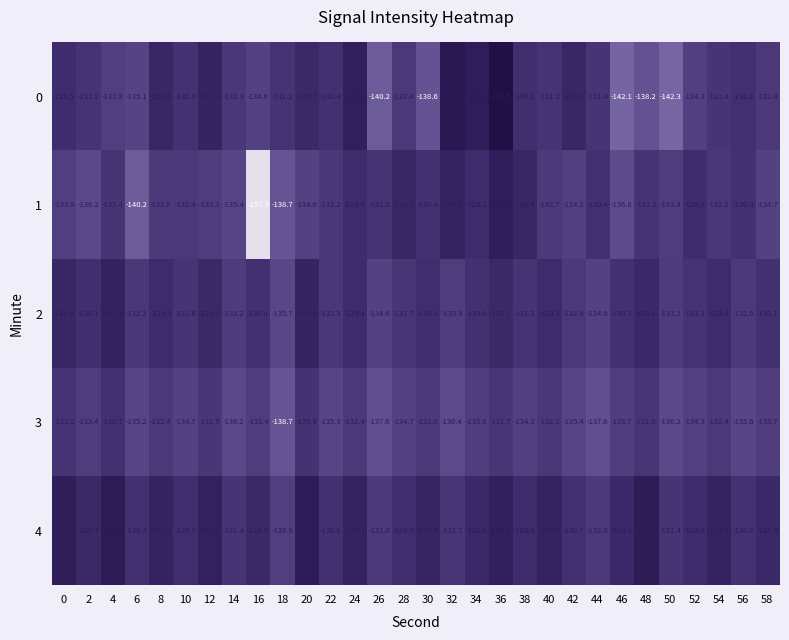

What is the spread (max minus min) of values at 50?

10.9